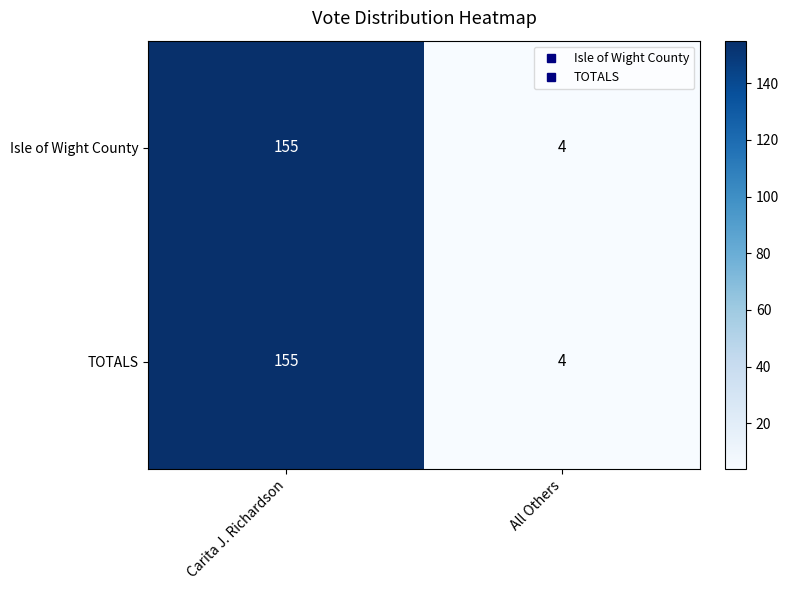

Reading right to left, transcribe all the data shown in this chart.

Isle of Wight County: 4	155
TOTALS: 4	155